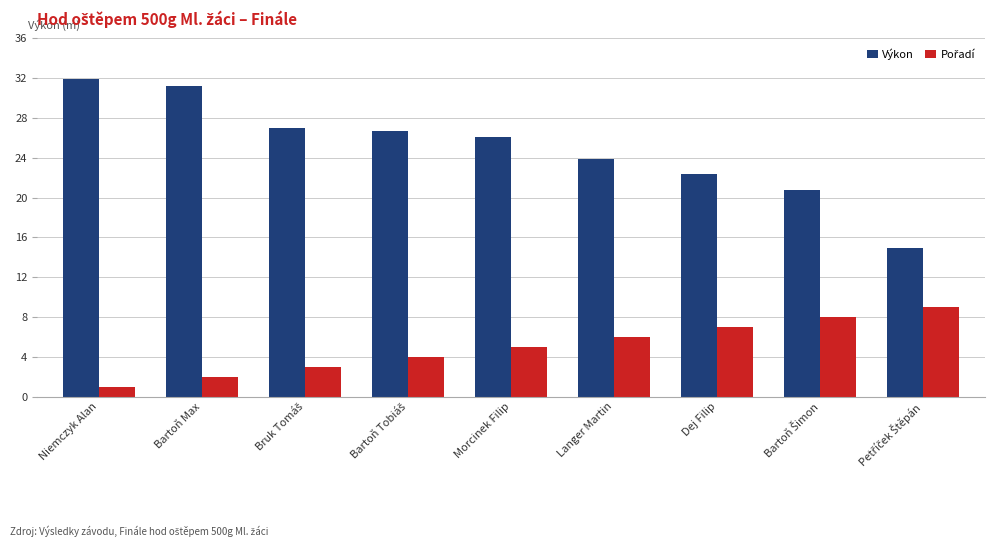

Which series has the largest range (max minus min)?

Výkon